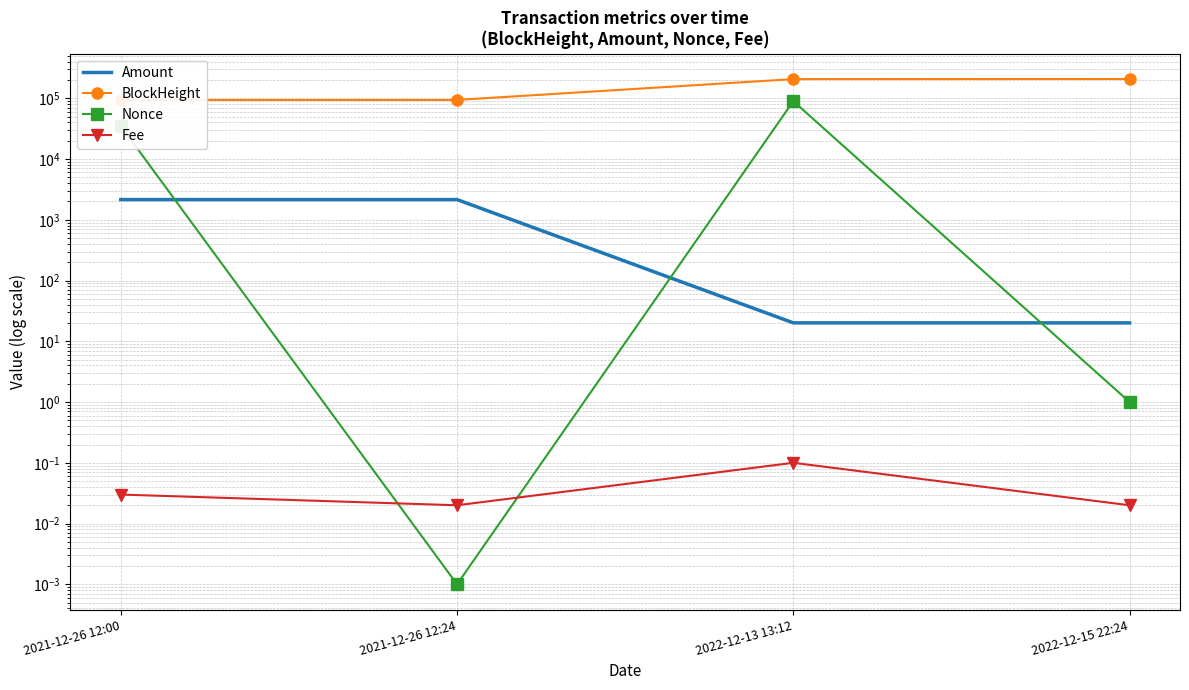

The Amount series shows 2148.6 at 2021-12-26 12:00. True or false?

True